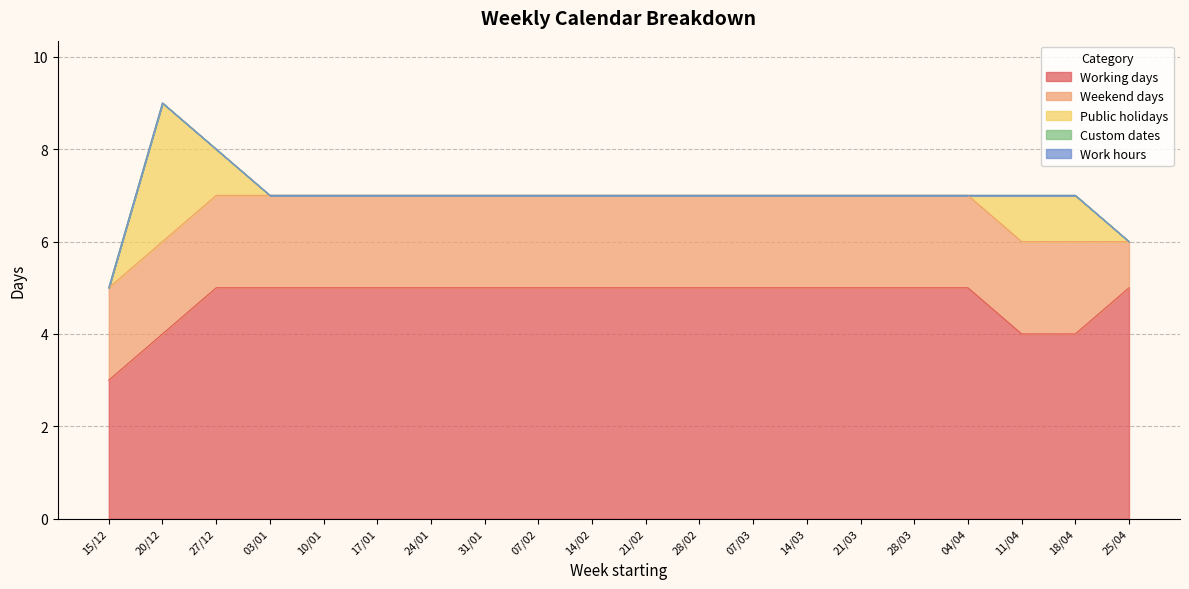

Reading left to right, list all the values displayed in this chart.

Working days: 15/12=3	20/12=4	27/12=5	03/01=5	10/01=5	17/01=5	24/01=5	31/01=5	07/02=5	14/02=5	21/02=5	28/02=5	07/03=5	14/03=5	21/03=5	28/03=5	04/04=5	11/04=4	18/04=4	25/04=5
Weekend days: 15/12=2	20/12=2	27/12=2	03/01=2	10/01=2	17/01=2	24/01=2	31/01=2	07/02=2	14/02=2	21/02=2	28/02=2	07/03=2	14/03=2	21/03=2	28/03=2	04/04=2	11/04=2	18/04=2	25/04=1
Public holidays: 15/12=0	20/12=3	27/12=1	03/01=0	10/01=0	17/01=0	24/01=0	31/01=0	07/02=0	14/02=0	21/02=0	28/02=0	07/03=0	14/03=0	21/03=0	28/03=0	04/04=0	11/04=1	18/04=1	25/04=0
Custom dates: 15/12=0	20/12=0	27/12=0	03/01=0	10/01=0	17/01=0	24/01=0	31/01=0	07/02=0	14/02=0	21/02=0	28/02=0	07/03=0	14/03=0	21/03=0	28/03=0	04/04=0	11/04=0	18/04=0	25/04=0
Work hours: 15/12=0	20/12=0	27/12=0	03/01=0	10/01=0	17/01=0	24/01=0	31/01=0	07/02=0	14/02=0	21/02=0	28/02=0	07/03=0	14/03=0	21/03=0	28/03=0	04/04=0	11/04=0	18/04=0	25/04=0